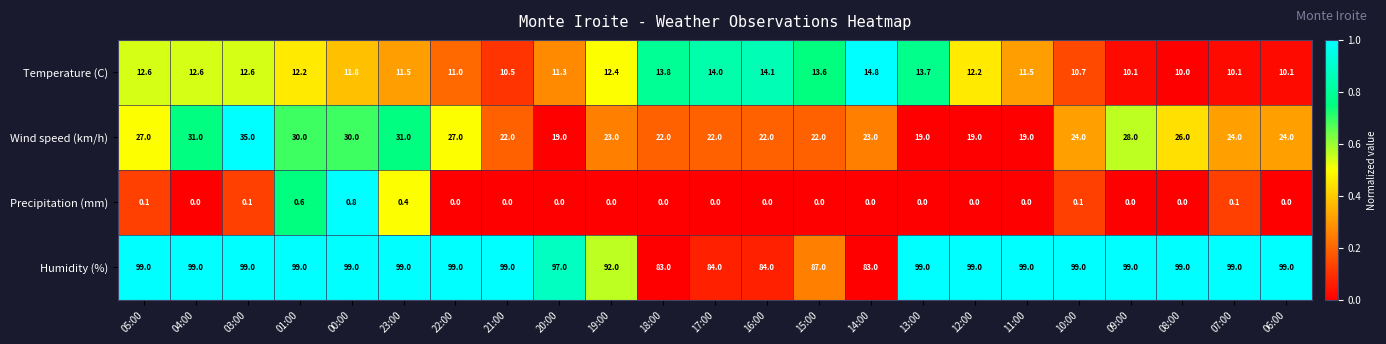

What is the minimum value for Humidity (%)?

83.0